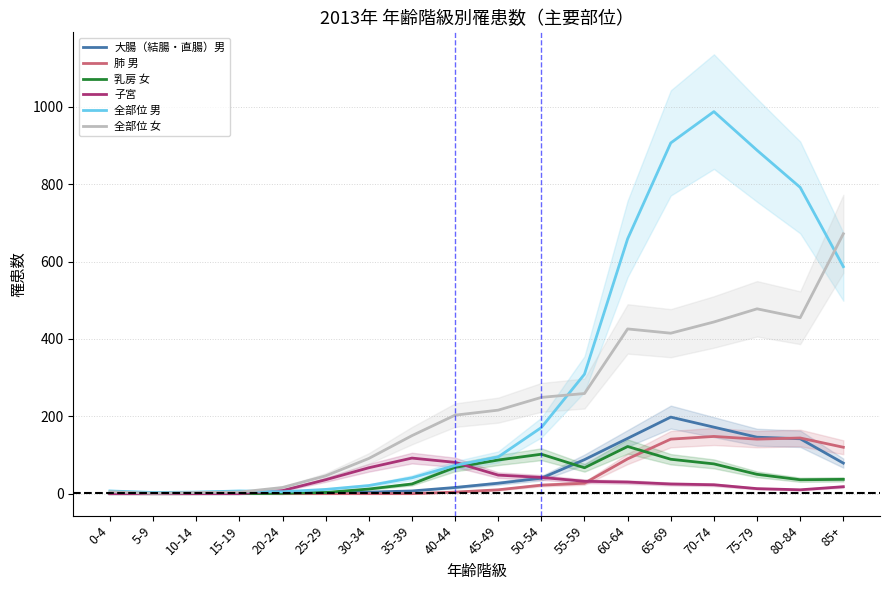

Which series changed the most between 20-24 and 85+?

全部位 女